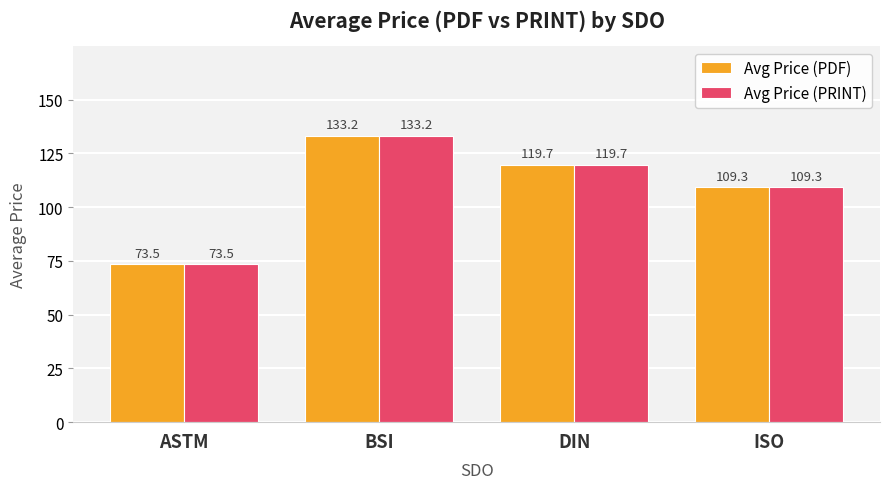

What value does the Avg Price (PRINT) series have at ASTM?

73.5